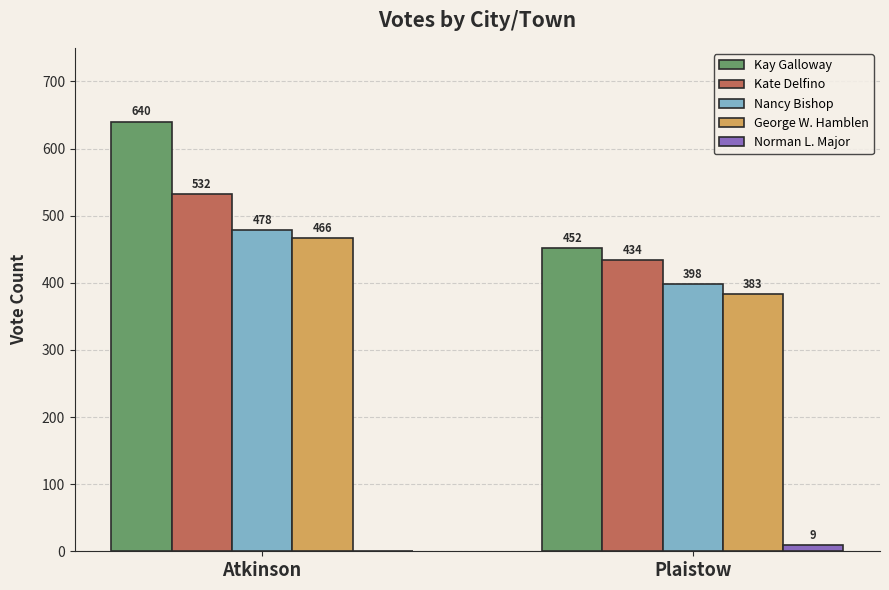

Which label corresponds to the largest value in the chart?

Atkinson